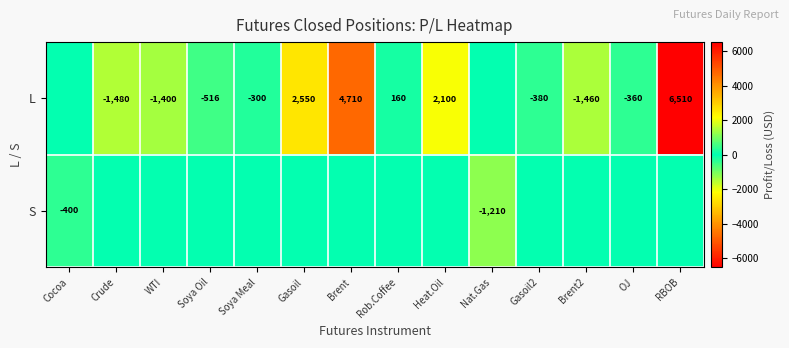

What is the spread (max minus min) of values at Crude?

1480.0